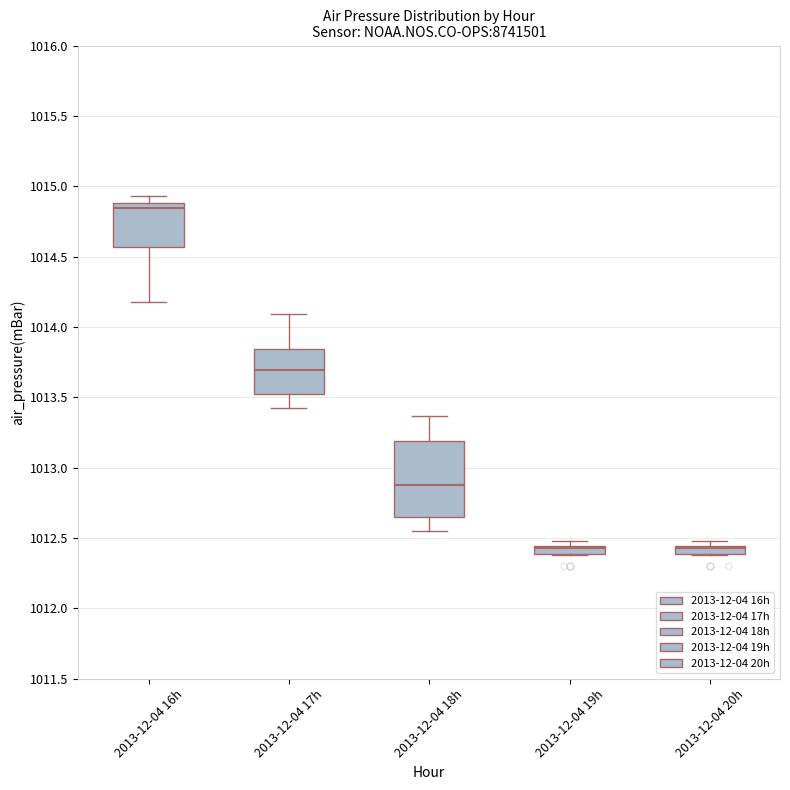

Which box's median line is the highest?

2013-12-04 16h